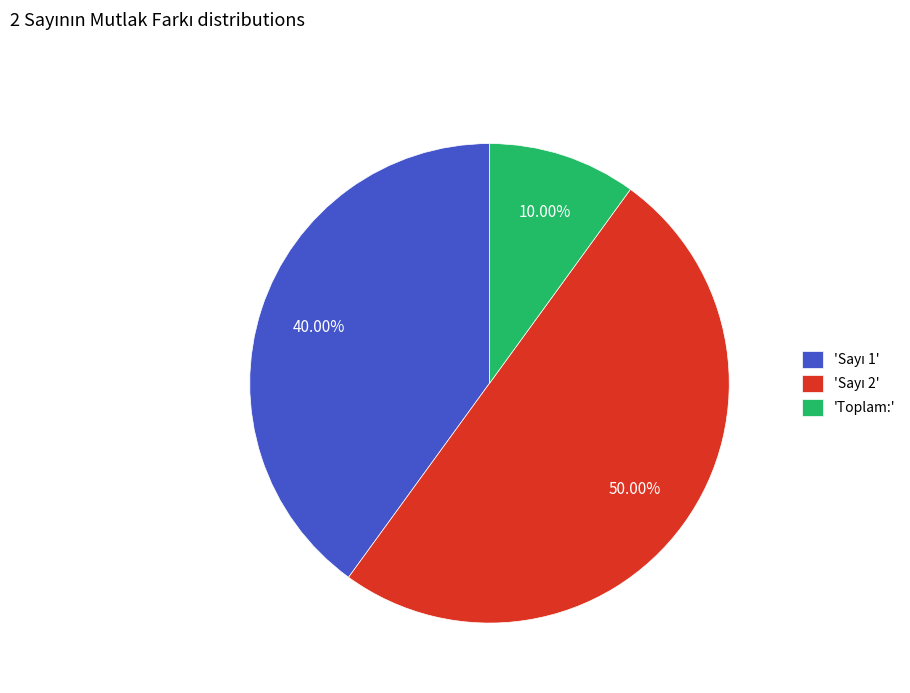

Is 'Toplam:' the majority of the pie?

No